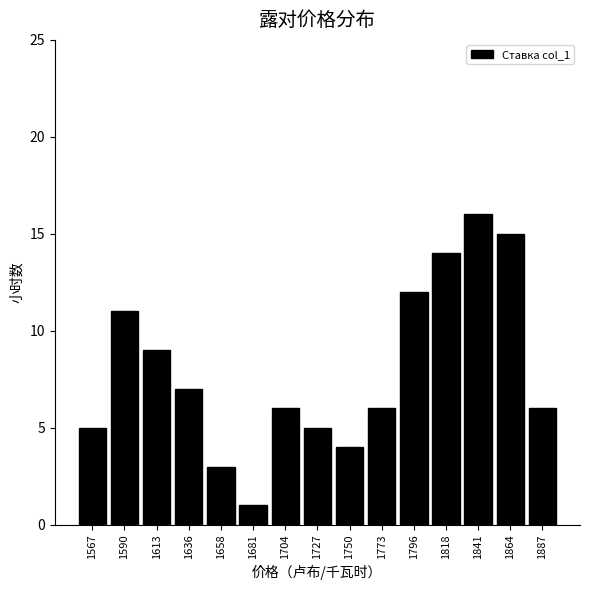

Over which range of the x-axis is the bar tallest?

1830 to 1855